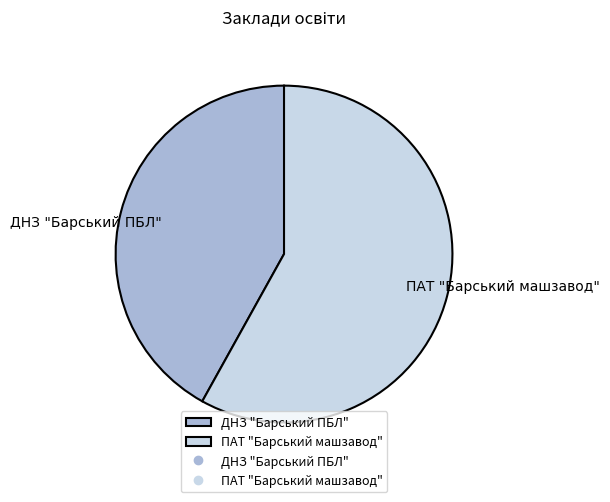

Which slice represents more than half of the pie?

ПАТ "Барський машзавод"